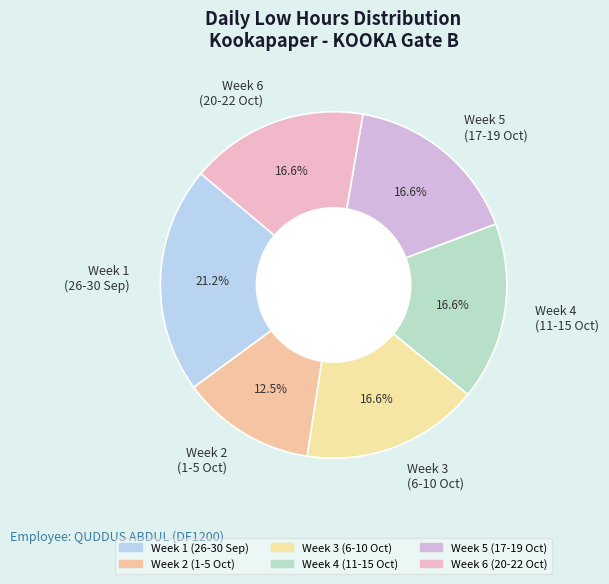

How many slices are in this pie chart?

6